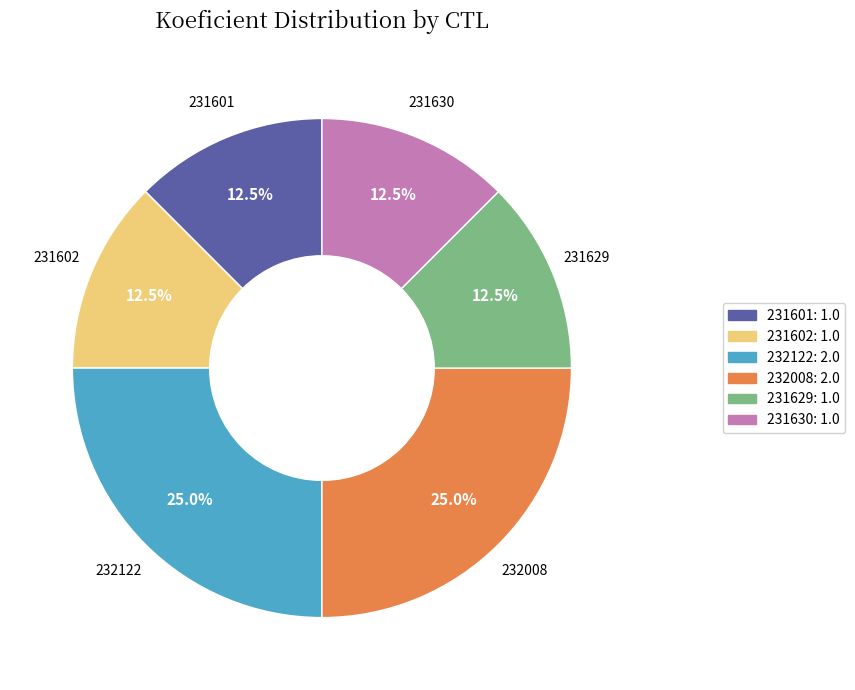

Is there any slice that represents more than half of the pie?

No